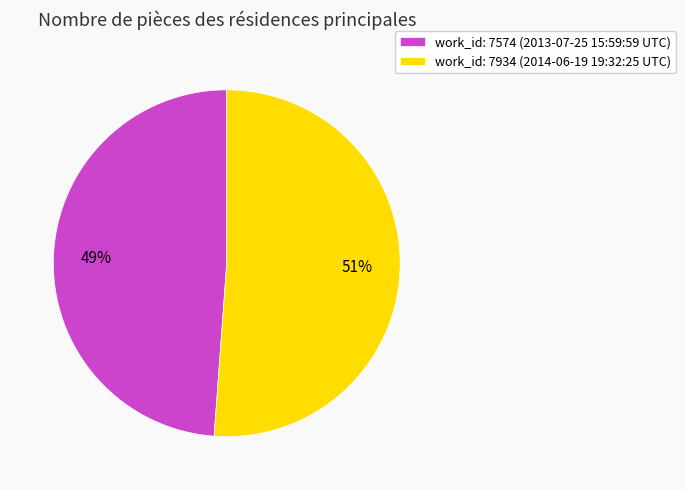

Rank the categories by value from highest to lowest.

work_id: 7934 (2014-06-19 19:32:25 UTC), work_id: 7574 (2013-07-25 15:59:59 UTC)